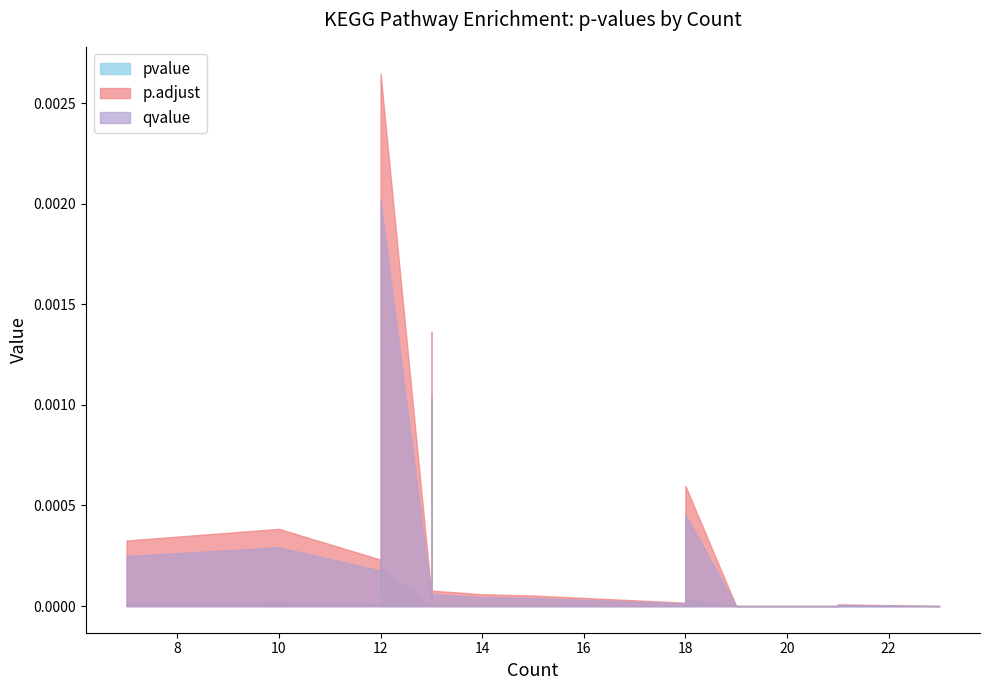

Is it true that pvalue equals 0.0 at hsa05031?

False